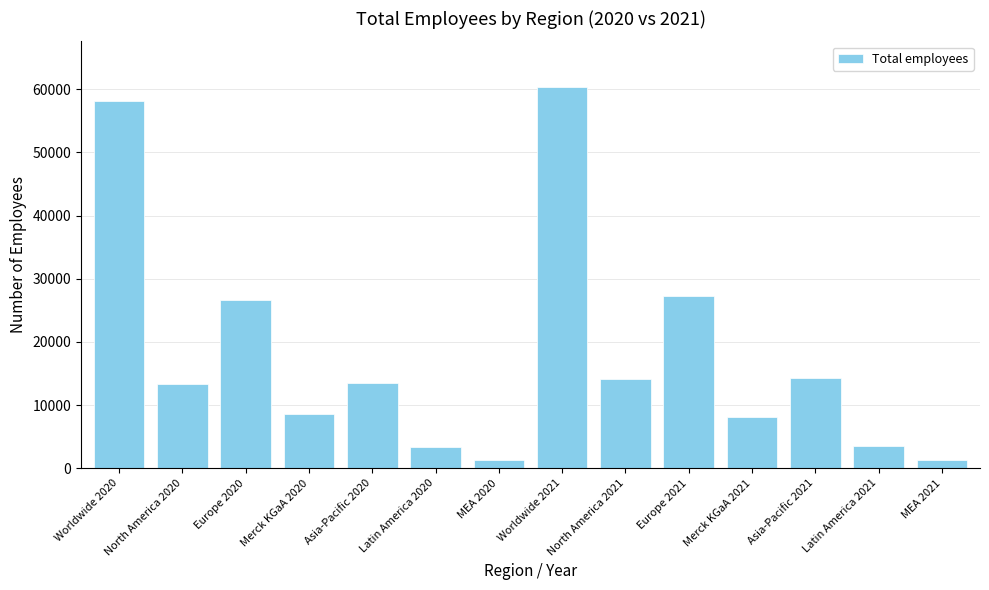

What is the difference between the maximum and second lowest values?

59025